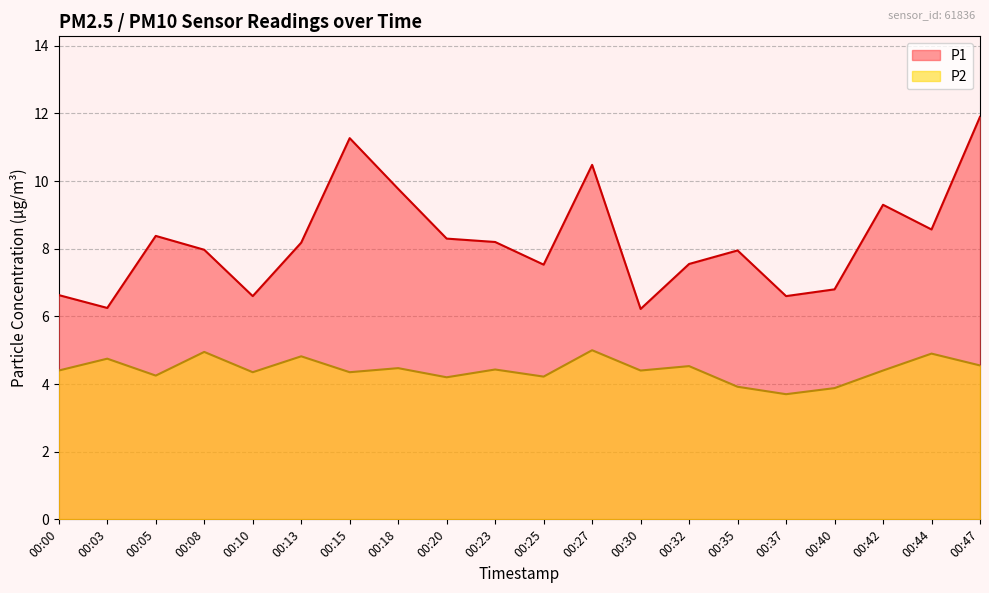

Is it true that P2 equals 2.3 at 00:27?

False